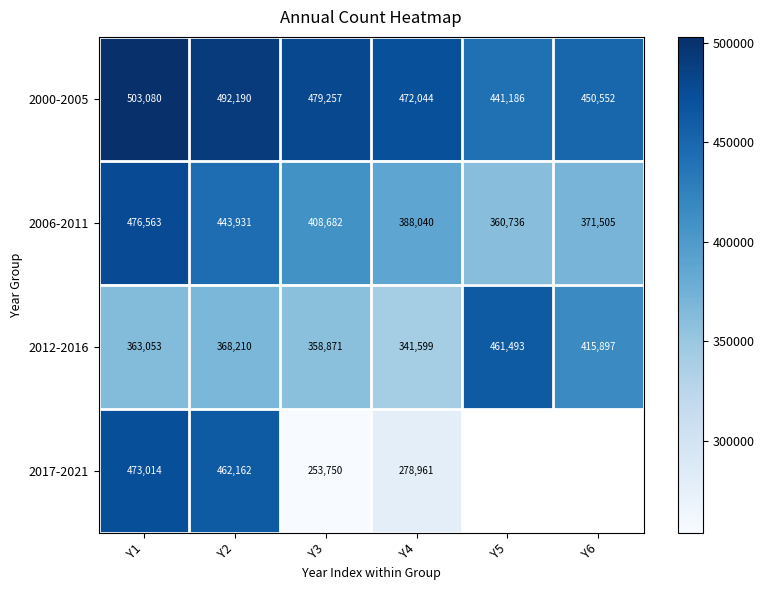

What is the difference between the 2017-2021 values at Y3 and Y4?

25211